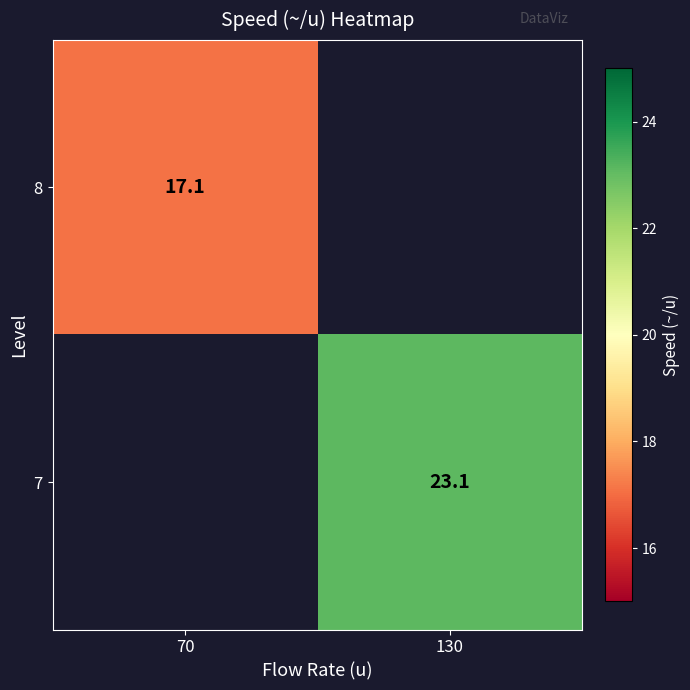

True or false: 8 has a value of 17.1 at 70.

True